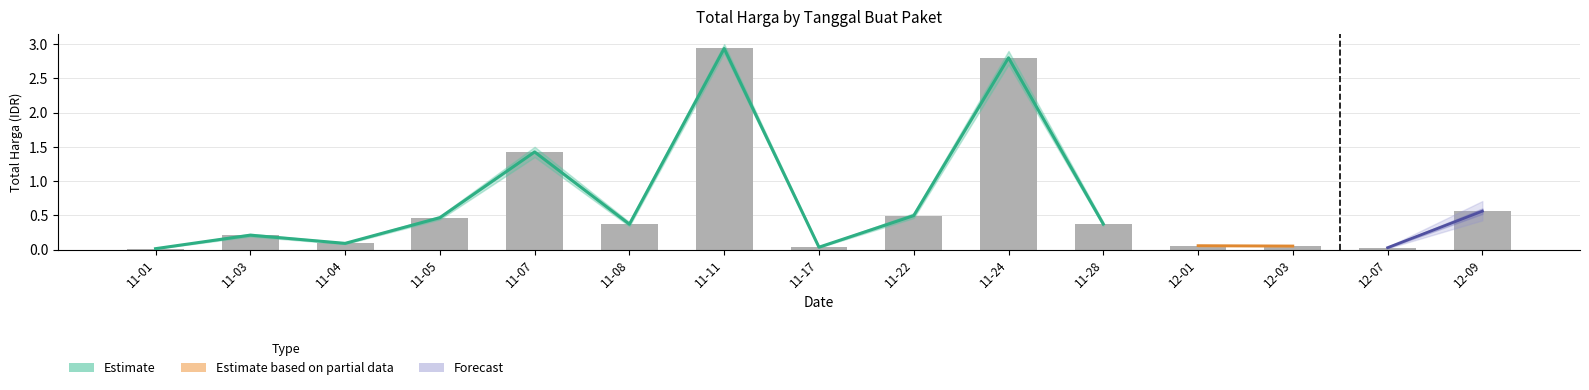

What is the change in value from 11-24 to 11-28?

-2.4